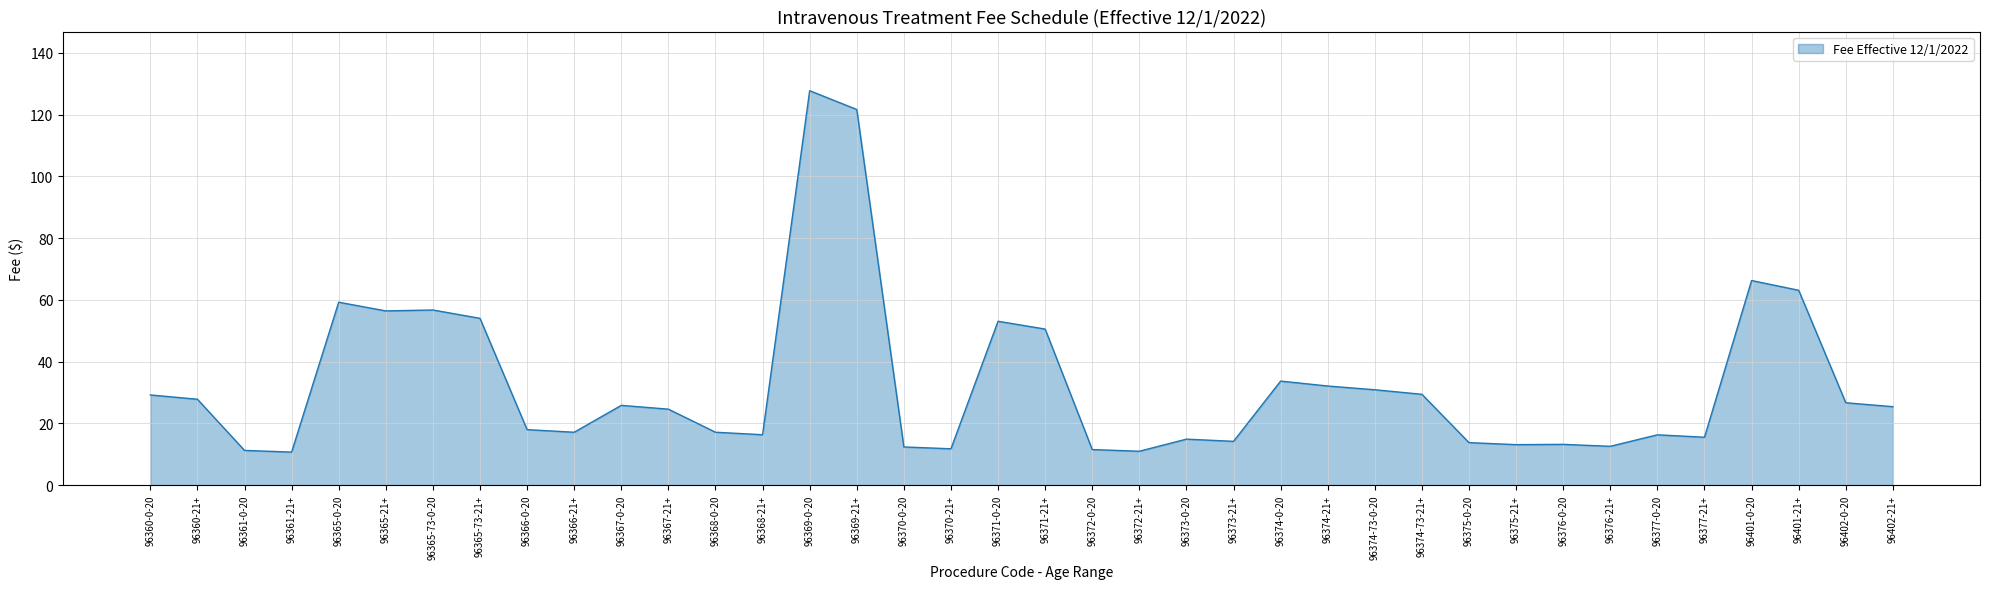

What is the sum of the values at 96371-21+ and 96401-0-20?

116.8